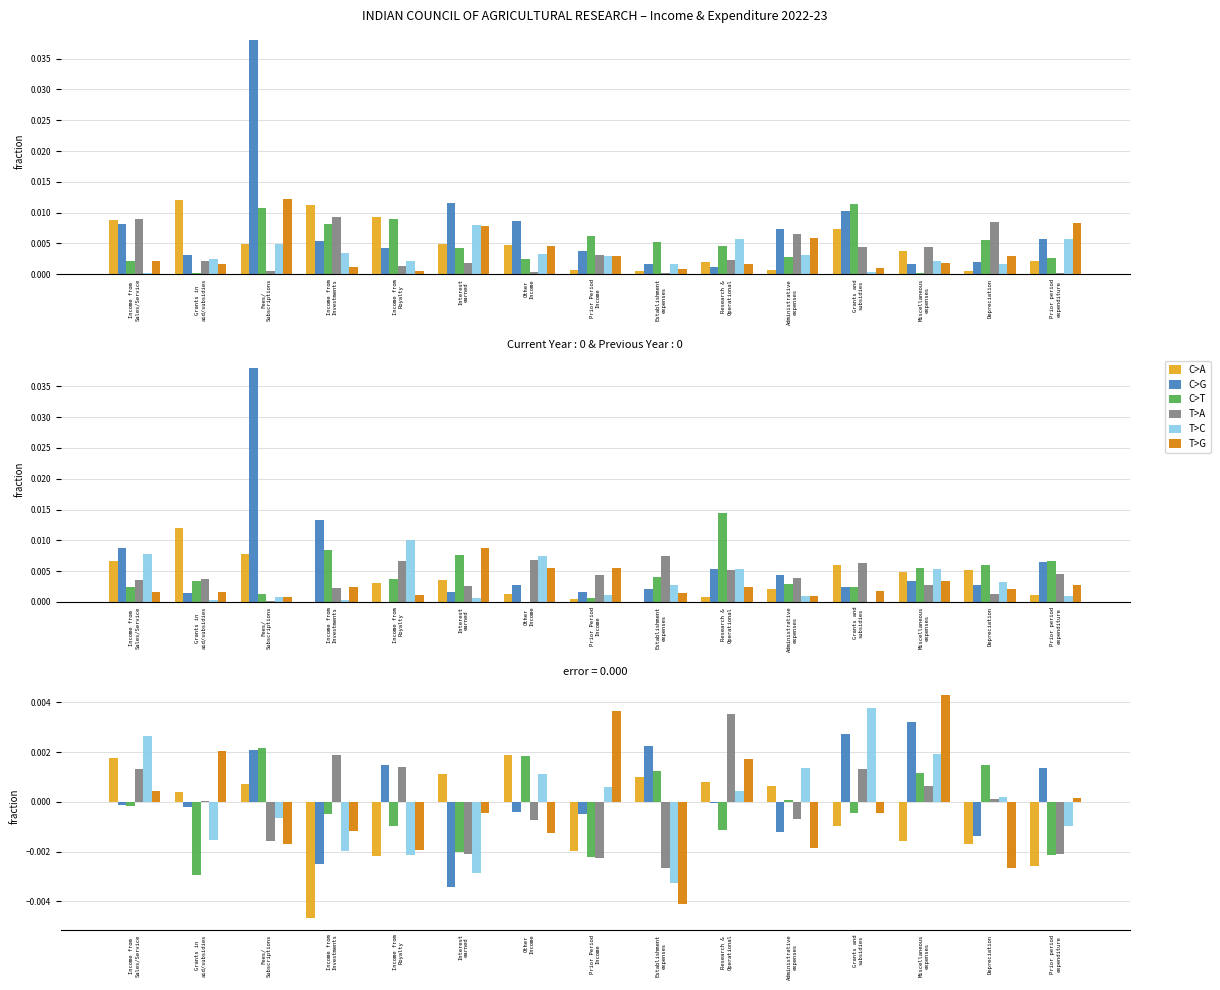

How many groups of bars are there?

15